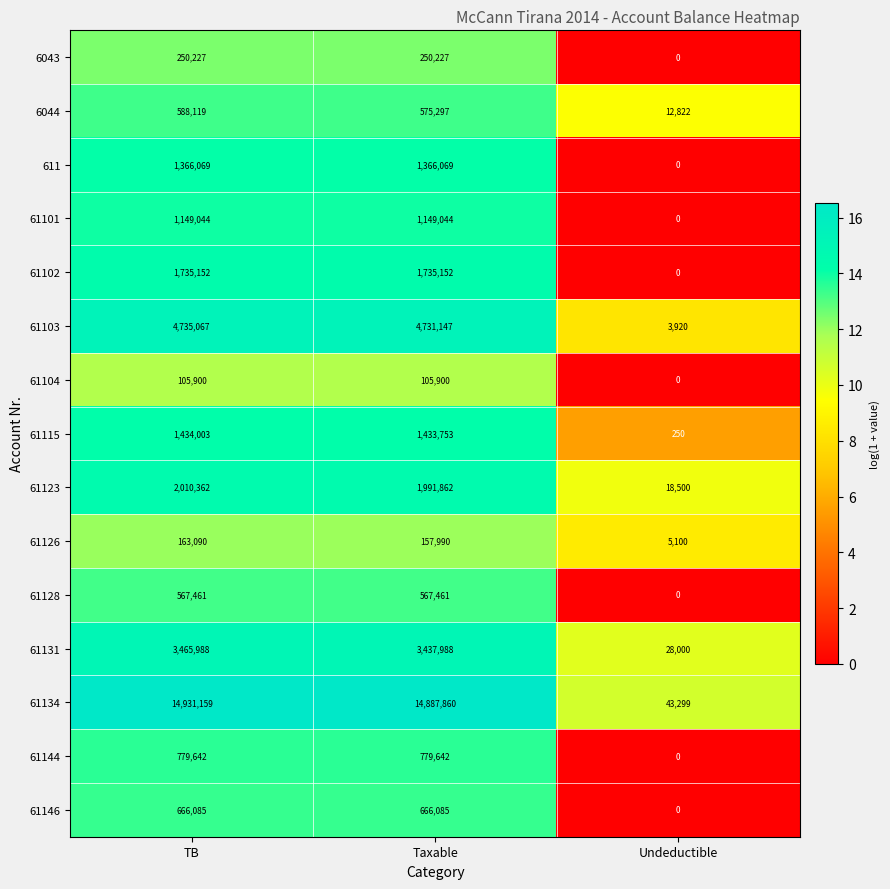

Rank the series at Taxable from highest to lowest value.

61134, 61103, 61131, 61123, 61102, 61115, 611, 61101, 61144, 61146, 6044, 61128, 6043, 61126, 61104